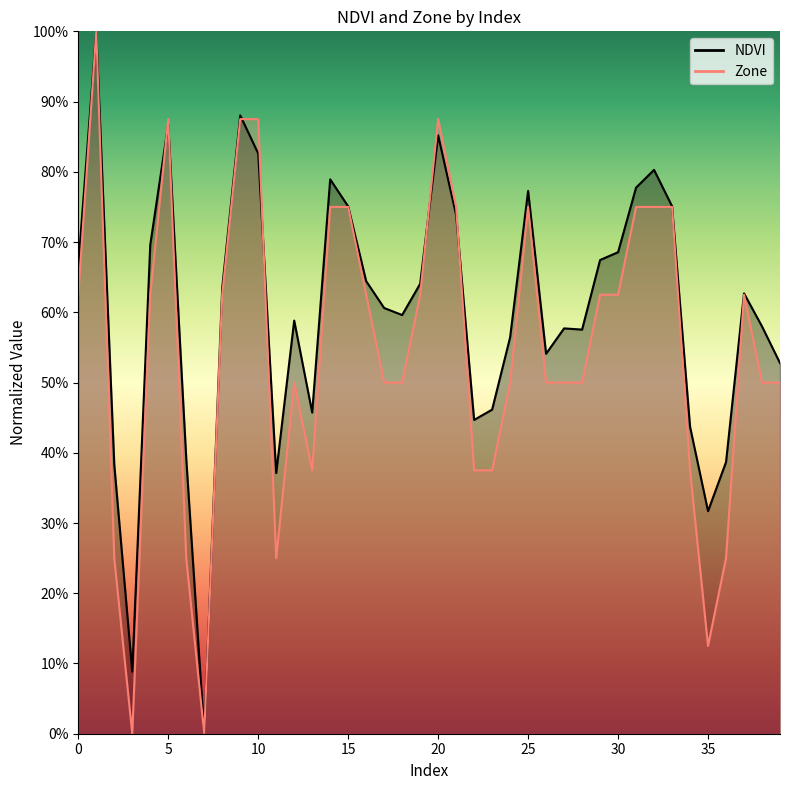

Between 3 and 39, which series saw the biggest shift?

Zone